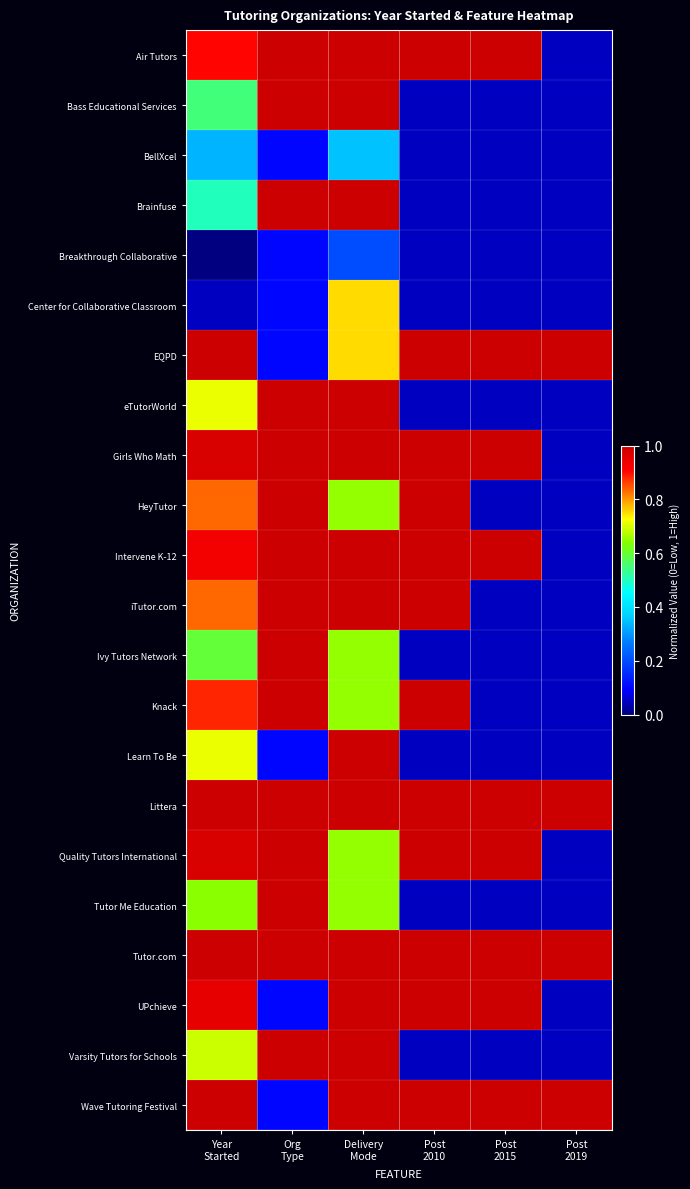

Reading left to right, list all the values displayed in this chart.

Air Tutors: Year
Started=0.9	Org
Type=1.0	Delivery
Mode=1.0	Post
2010=1.0	Post
2015=1.0	Post
2019=0.1
Bass Educational Services: Year
Started=0.5	Org
Type=1.0	Delivery
Mode=1.0	Post
2010=0.1	Post
2015=0.1	Post
2019=0.1
BellXcel: Year
Started=0.3	Org
Type=0.1	Delivery
Mode=0.3	Post
2010=0.1	Post
2015=0.1	Post
2019=0.1
Brainfuse: Year
Started=0.5	Org
Type=1.0	Delivery
Mode=1.0	Post
2010=0.1	Post
2015=0.1	Post
2019=0.1
Breakthrough Collaborative: Year
Started=0.0	Org
Type=0.1	Delivery
Mode=0.2	Post
2010=0.1	Post
2015=0.1	Post
2019=0.1
Center for Collaborative Classroom: Year
Started=0.0	Org
Type=0.1	Delivery
Mode=0.8	Post
2010=0.1	Post
2015=0.1	Post
2019=0.1
EQPD: Year
Started=1.0	Org
Type=0.1	Delivery
Mode=0.8	Post
2010=1.0	Post
2015=1.0	Post
2019=1.0
eTutorWorld: Year
Started=0.7	Org
Type=1.0	Delivery
Mode=1.0	Post
2010=0.1	Post
2015=0.1	Post
2019=0.1
Girls Who Math: Year
Started=1.0	Org
Type=1.0	Delivery
Mode=1.0	Post
2010=1.0	Post
2015=1.0	Post
2019=0.1
HeyTutor: Year
Started=0.8	Org
Type=1.0	Delivery
Mode=0.7	Post
2010=1.0	Post
2015=0.1	Post
2019=0.1
Intervene K-12: Year
Started=0.9	Org
Type=1.0	Delivery
Mode=1.0	Post
2010=1.0	Post
2015=1.0	Post
2019=0.1
iTutor.com: Year
Started=0.8	Org
Type=1.0	Delivery
Mode=1.0	Post
2010=1.0	Post
2015=0.1	Post
2019=0.1
Ivy Tutors Network: Year
Started=0.6	Org
Type=1.0	Delivery
Mode=0.7	Post
2010=0.1	Post
2015=0.1	Post
2019=0.1
Knack: Year
Started=0.9	Org
Type=1.0	Delivery
Mode=0.7	Post
2010=1.0	Post
2015=0.1	Post
2019=0.1
Learn To Be: Year
Started=0.7	Org
Type=0.1	Delivery
Mode=1.0	Post
2010=0.1	Post
2015=0.1	Post
2019=0.1
Littera: Year
Started=1.0	Org
Type=1.0	Delivery
Mode=1.0	Post
2010=1.0	Post
2015=1.0	Post
2019=1.0
Quality Tutors International: Year
Started=1.0	Org
Type=1.0	Delivery
Mode=0.7	Post
2010=1.0	Post
2015=1.0	Post
2019=0.1
Tutor Me Education: Year
Started=0.6	Org
Type=1.0	Delivery
Mode=0.7	Post
2010=0.1	Post
2015=0.1	Post
2019=0.1
Tutor.com: Year
Started=1.0	Org
Type=1.0	Delivery
Mode=1.0	Post
2010=1.0	Post
2015=1.0	Post
2019=1.0
UPchieve: Year
Started=1.0	Org
Type=0.1	Delivery
Mode=1.0	Post
2010=1.0	Post
2015=1.0	Post
2019=0.1
Varsity Tutors for Schools: Year
Started=0.7	Org
Type=1.0	Delivery
Mode=1.0	Post
2010=0.1	Post
2015=0.1	Post
2019=0.1
Wave Tutoring Festival: Year
Started=1.0	Org
Type=0.1	Delivery
Mode=1.0	Post
2010=1.0	Post
2015=1.0	Post
2019=1.0